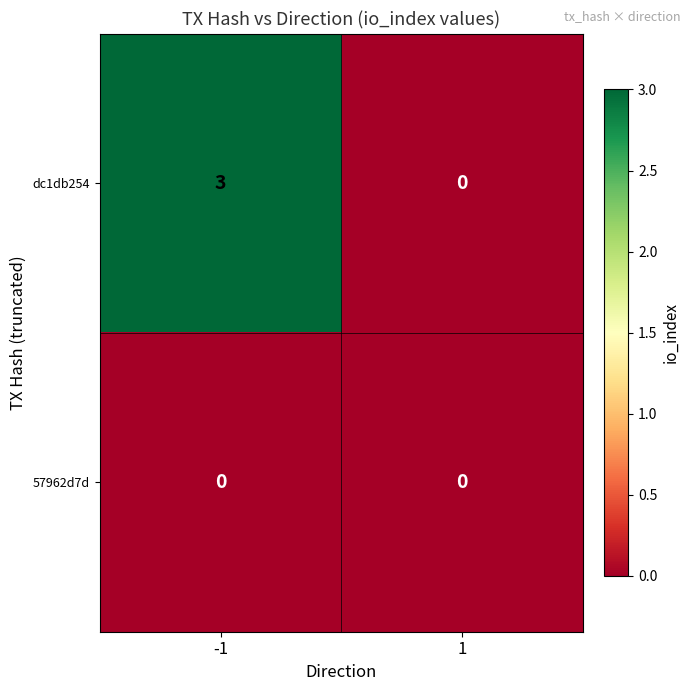

What is the highest value of the dc1db254 series?

3